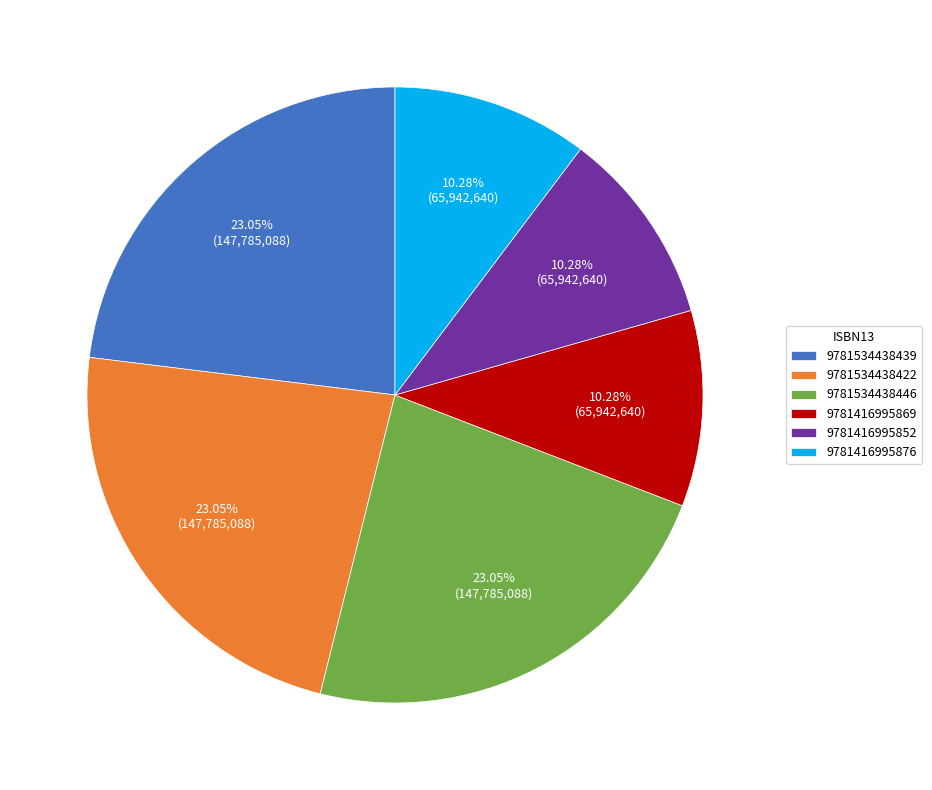

Does any single category account for the majority?

No